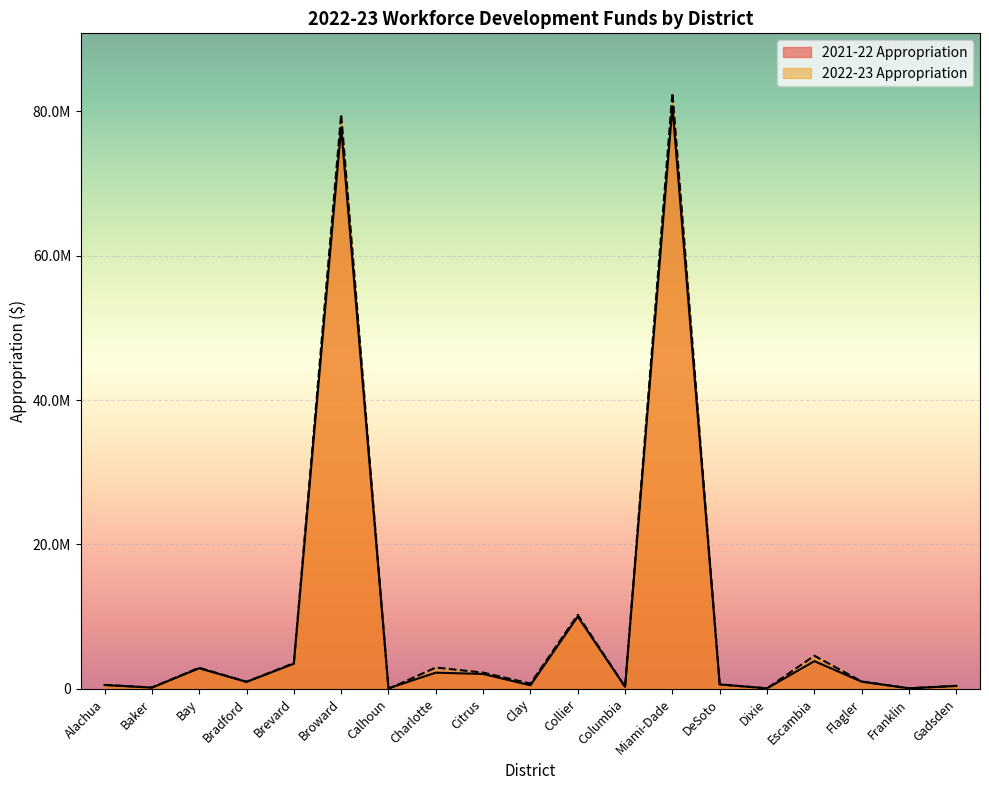

What is the label of the 5th point from the left?

Brevard